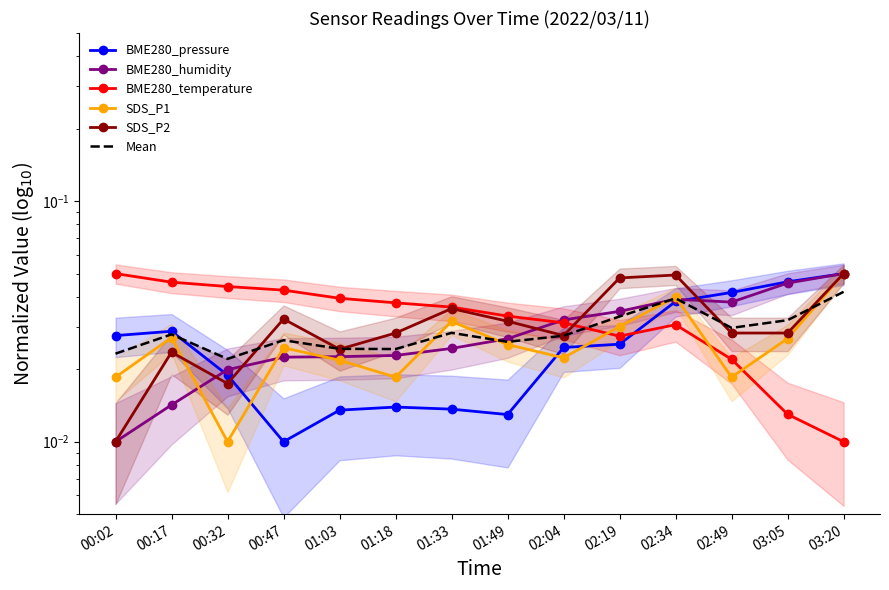

Where is the first local minimum for BME280_temperature?

02:19